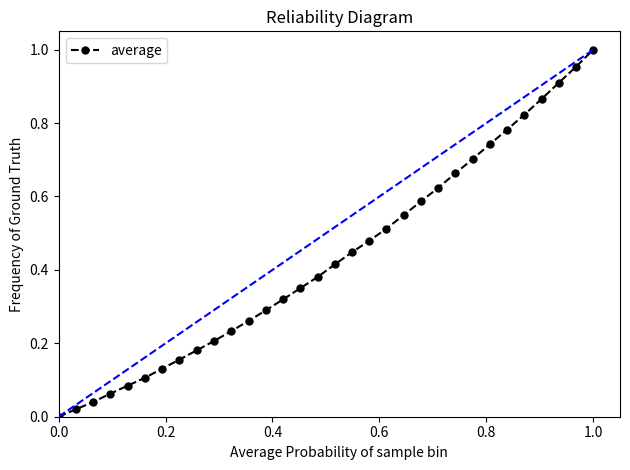

How many data points does each series have?

32